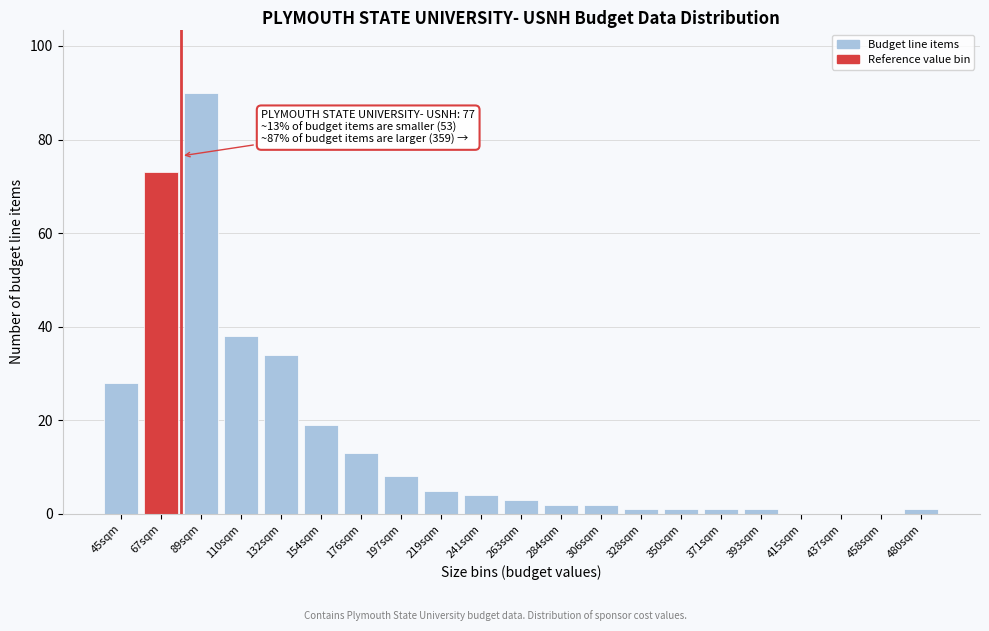

Reading right to left, what are all the values shown in this chart?

480sqm=1	458sqm=0	437sqm=0	415sqm=0	393sqm=1	371sqm=1	350sqm=1	328sqm=1	306sqm=2	284sqm=2	263sqm=3	241sqm=4	219sqm=5	197sqm=8	176sqm=13	154sqm=19	132sqm=34	110sqm=38	89sqm=90	67sqm=73	45sqm=28